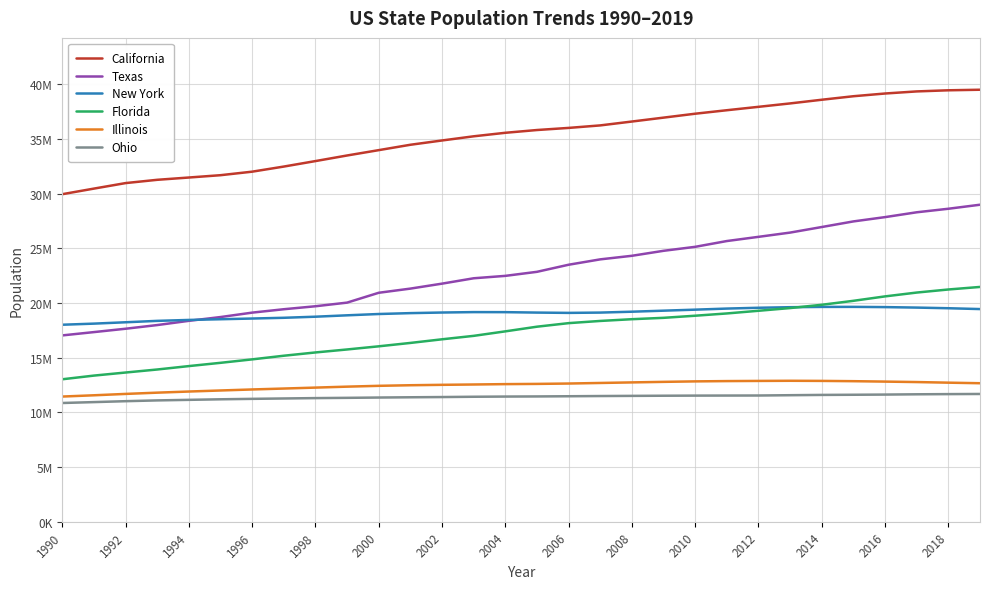

Which series has the largest total across all categories?

California